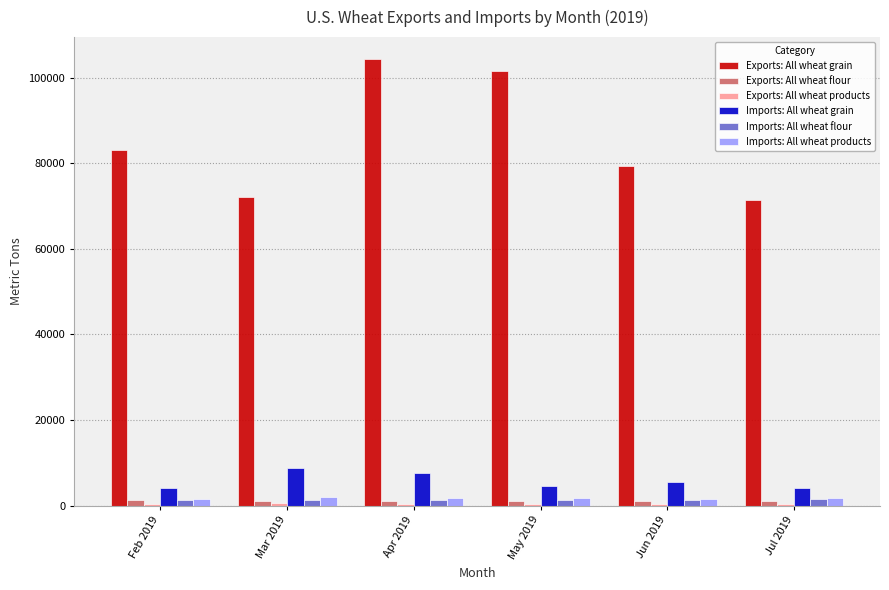

Which series changed the most between Feb 2019 and May 2019?

Exports: All wheat grain